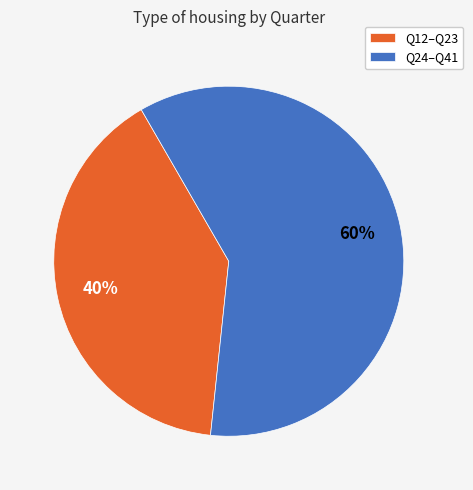

Which slice is the largest?

Q24–Q41